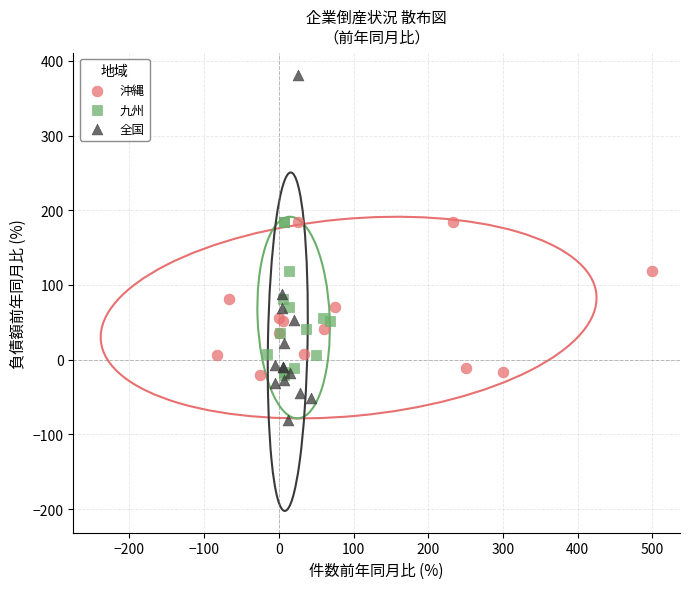

What are all the series names shown in the legend?

沖縄, 九州, 全国